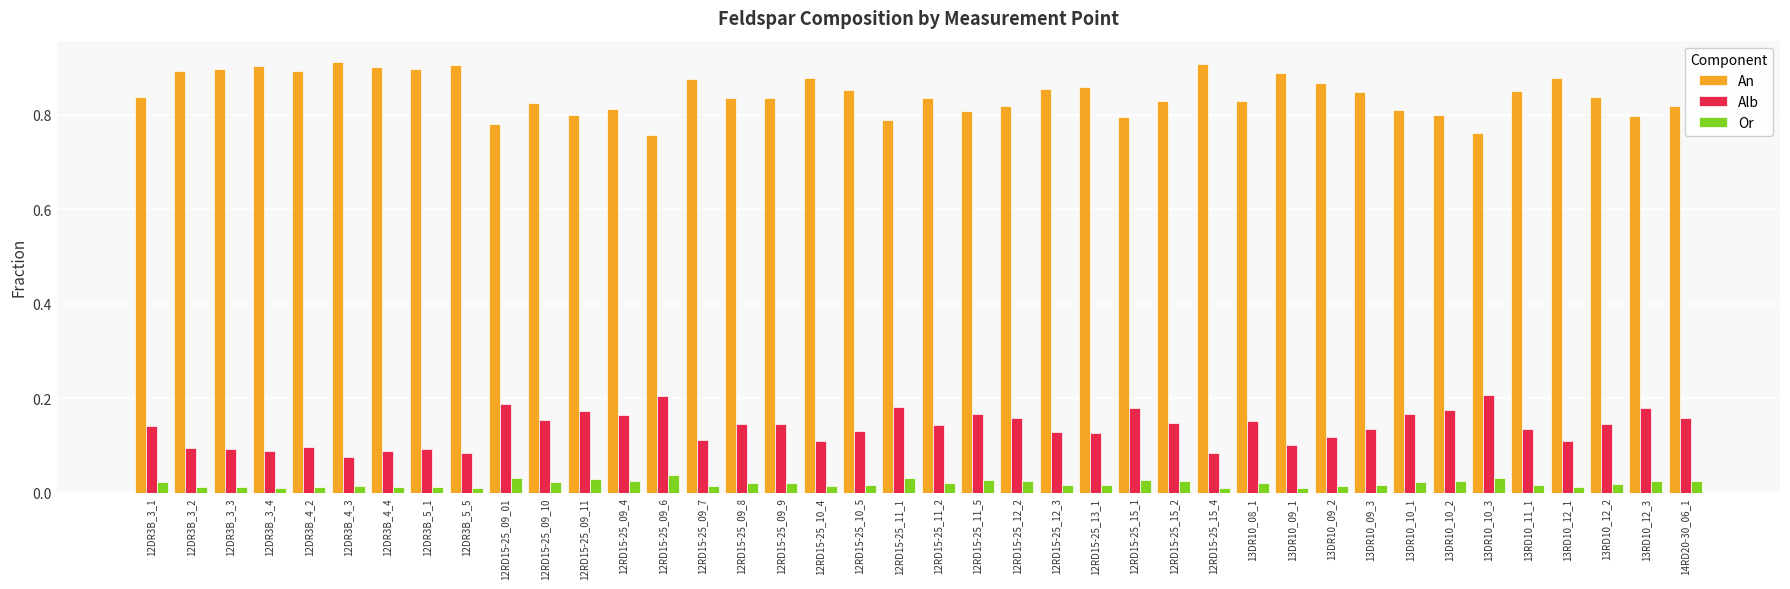

Rank the series at 12DR3B_3_4 from lowest to highest value.

Or, Alb, An